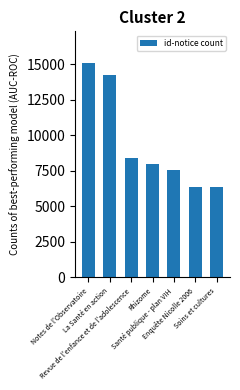

What position from the left is Notes de l'Observatoire?

1